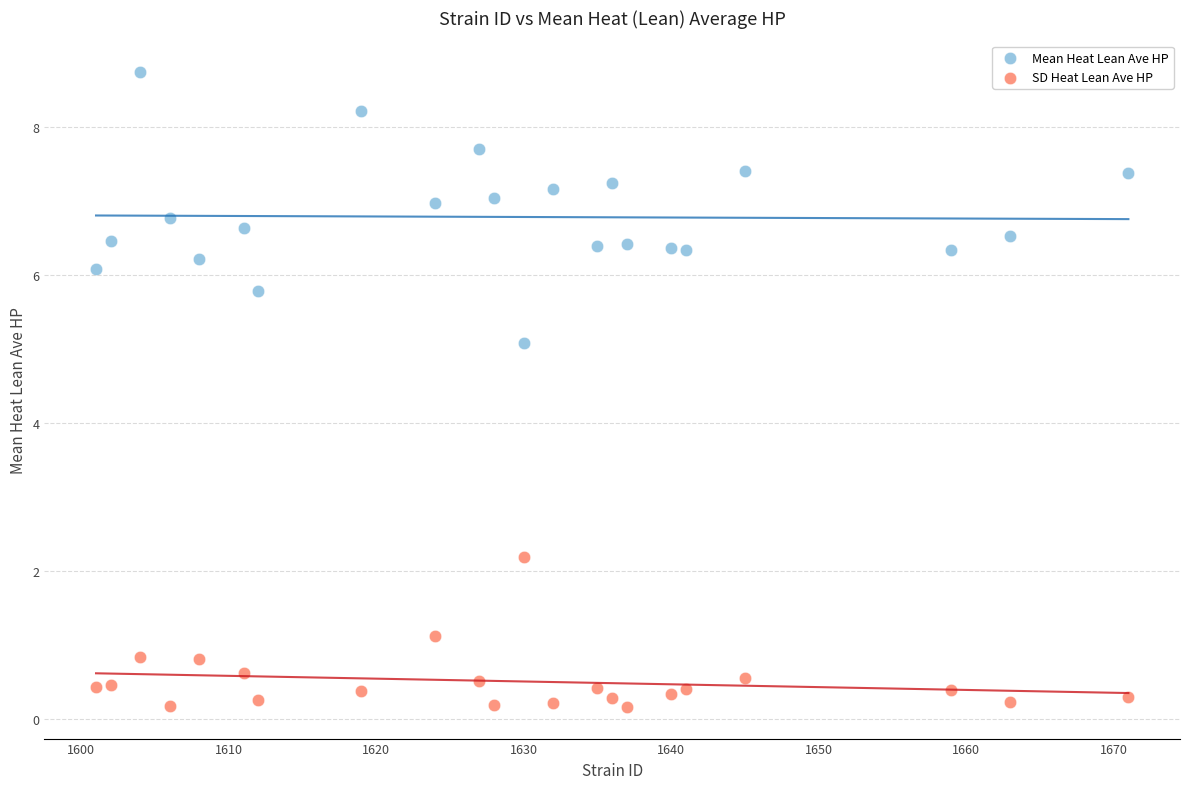

Across all data points, what is the range of Y values (max minus min)?

8.6